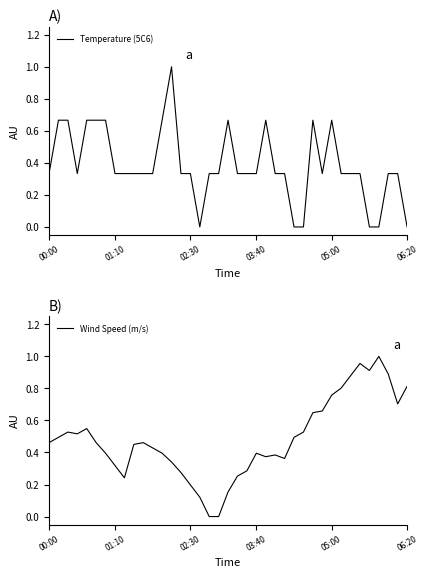

List the series in order of their overall mean, lowest first.

Temperature (5C6), Wind Speed (m/s)